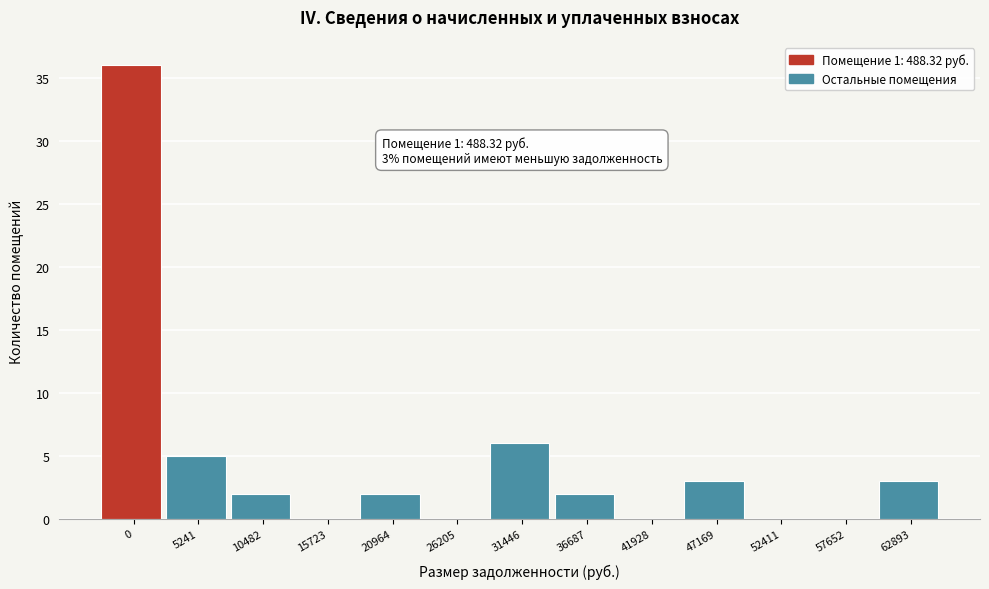

Reading left to right, transcribe all the data shown in this chart.

0=36	5241=5	10482=2	15723=0	20964=2	26205=0	31446=6	36687=2	41928=0	47169=3	52411=0	57652=0	62893=3